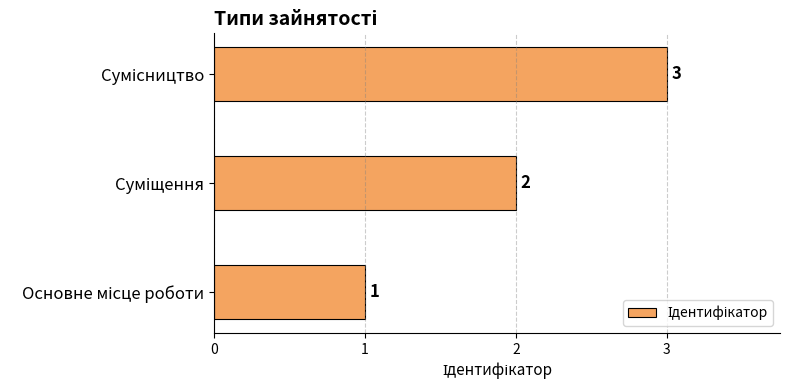

How many values are between 1 and 3?

3